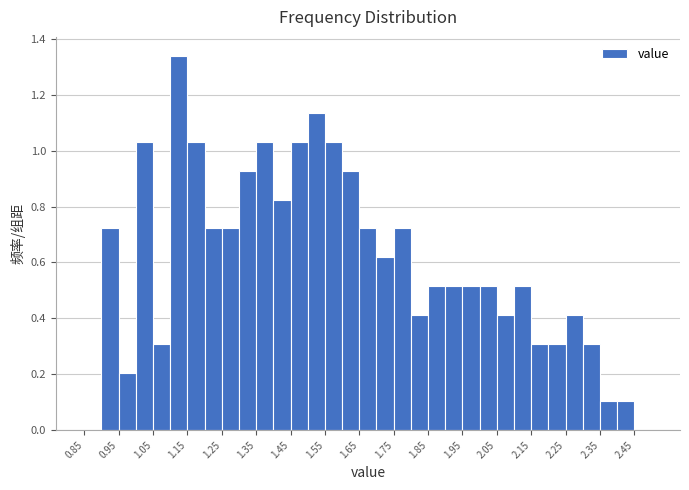

Over which range of the x-axis is the bar tallest?

1.10 to 1.15